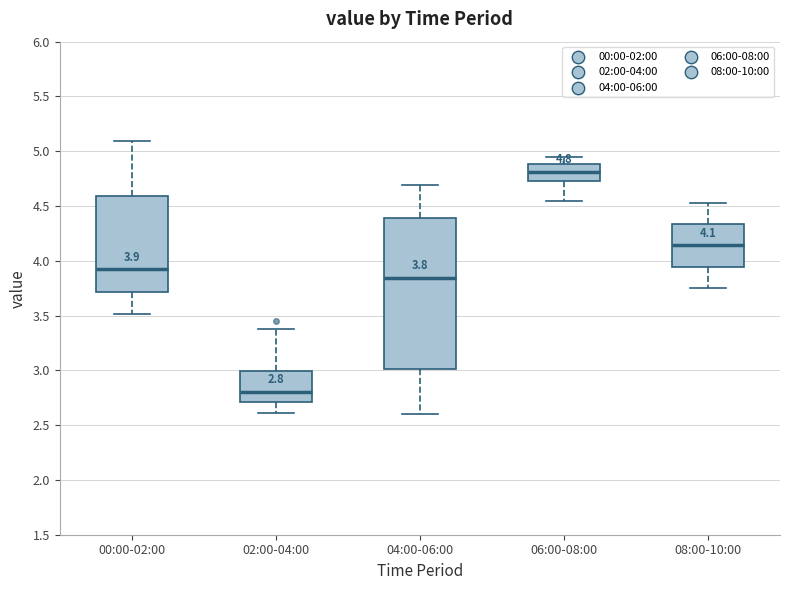

Which box has the lowest median line?

02:00-04:00